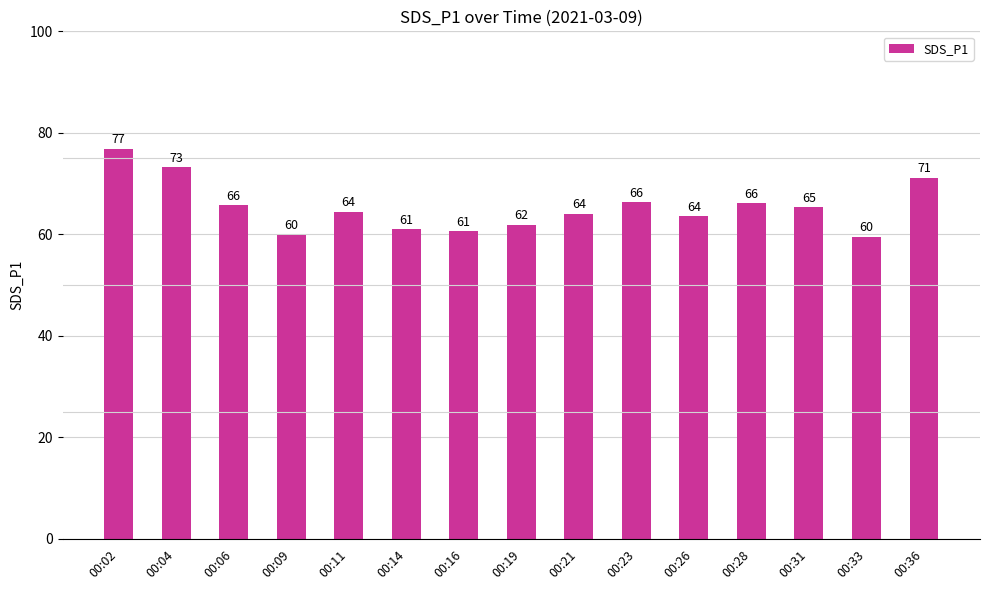

What is the smallest value displayed?

59.5